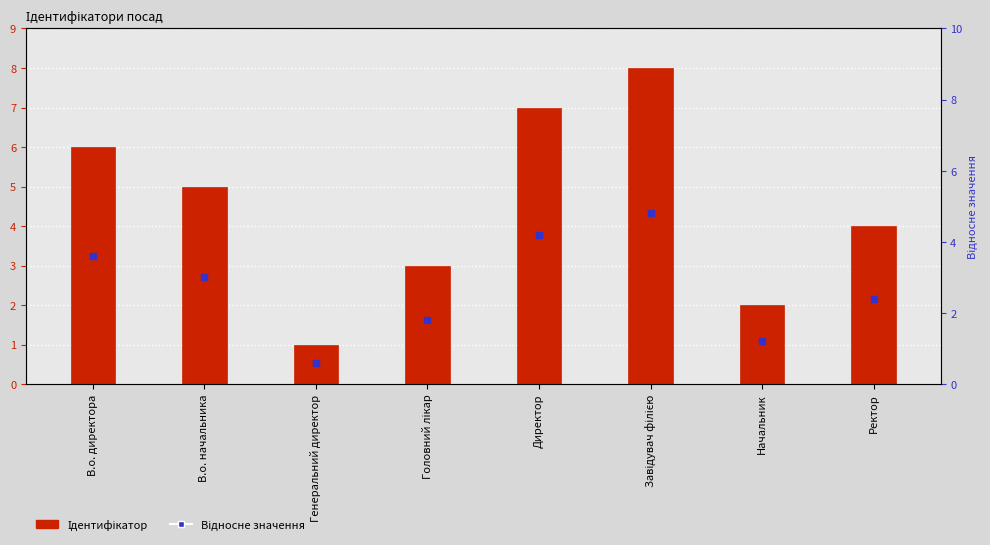

Which series has the largest Y range (max minus min)?

Ідентифікатор